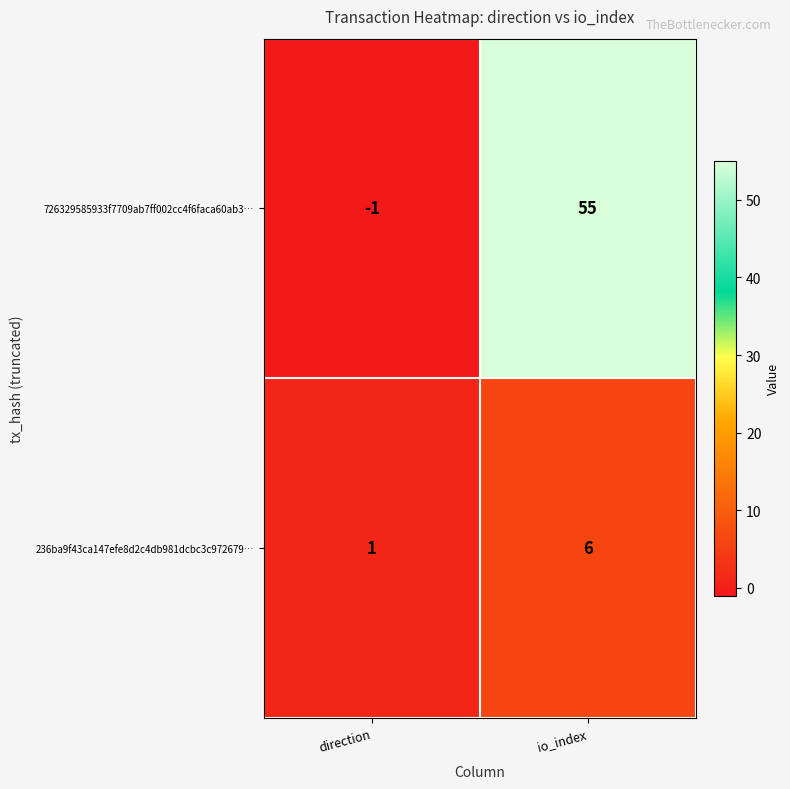

Where is 236ba9f43ca147efe8d2c4db981dcbc3c972679… nearest to the value 3?

direction